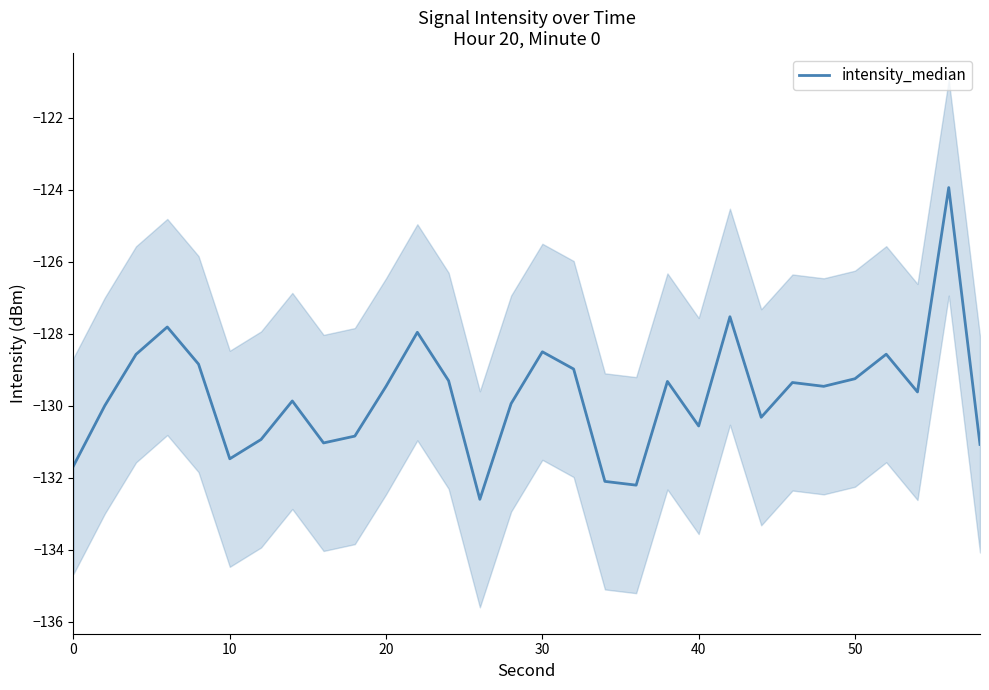

Count the number of categories in the chart.

30